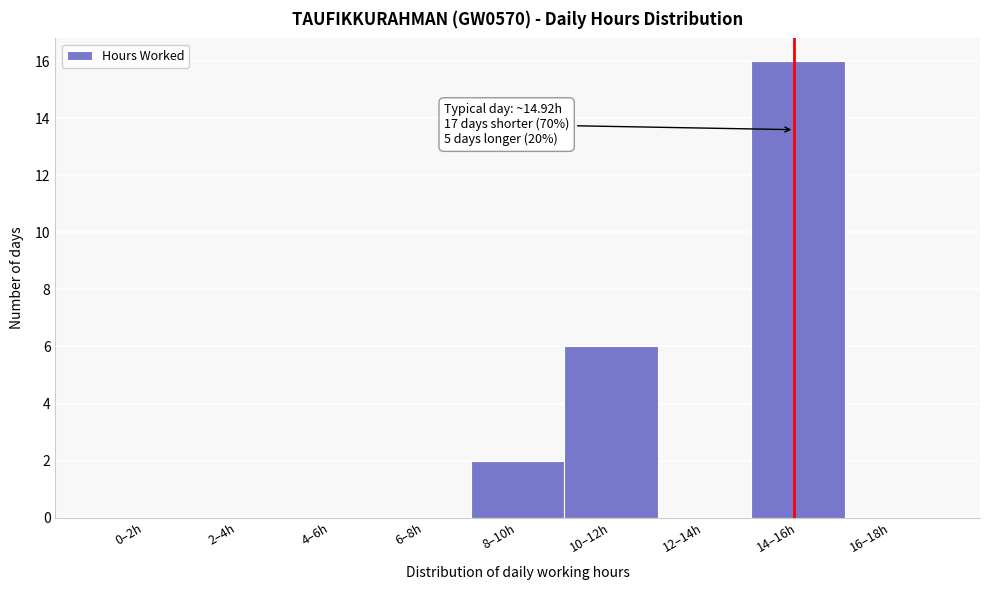

Reading right to left, list all the values displayed in this chart.

16–18h=0	14–16h=16	12–14h=0	10–12h=6	8–10h=2	6–8h=0	4–6h=0	2–4h=0	0–2h=0